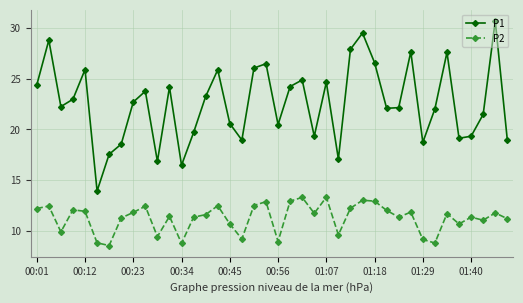

True or false: P2 has more than 0 interior local peaks.

True